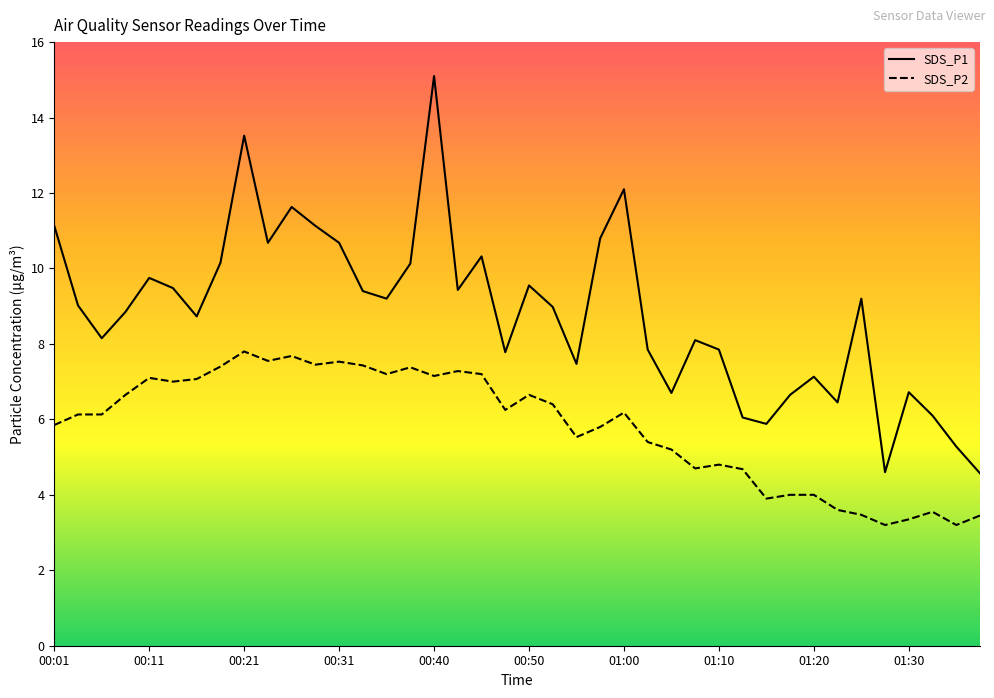

Which series has the largest total across all categories?

SDS_P1